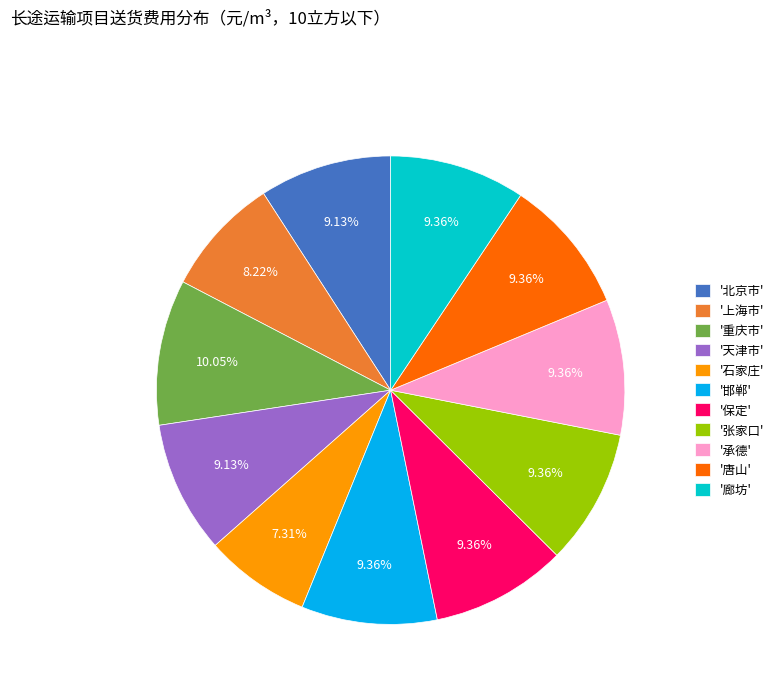

Does any single category account for the majority?

No